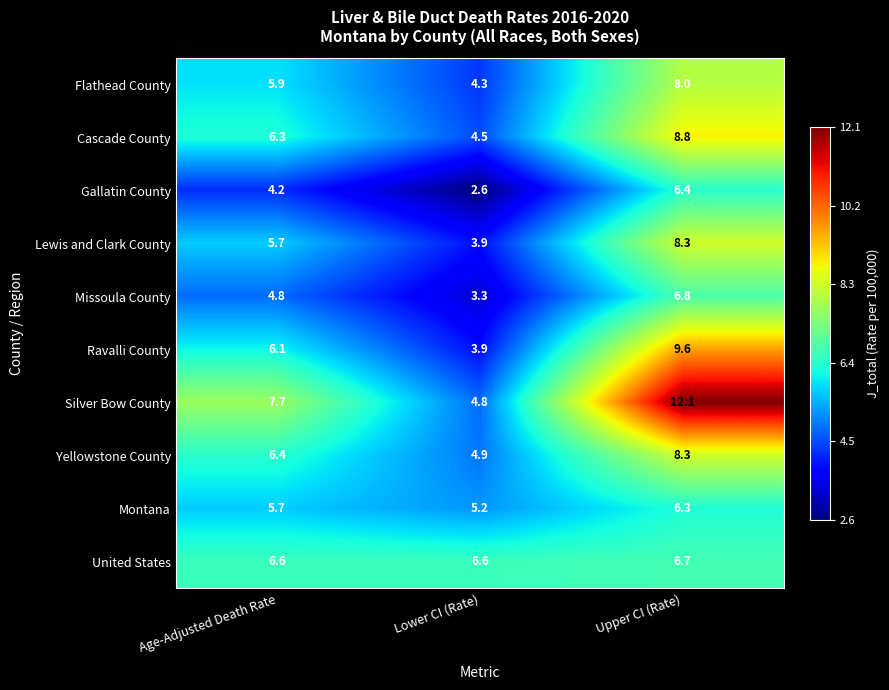

The Missoula County series shows 4.8 at Age-Adjusted Death Rate. True or false?

True